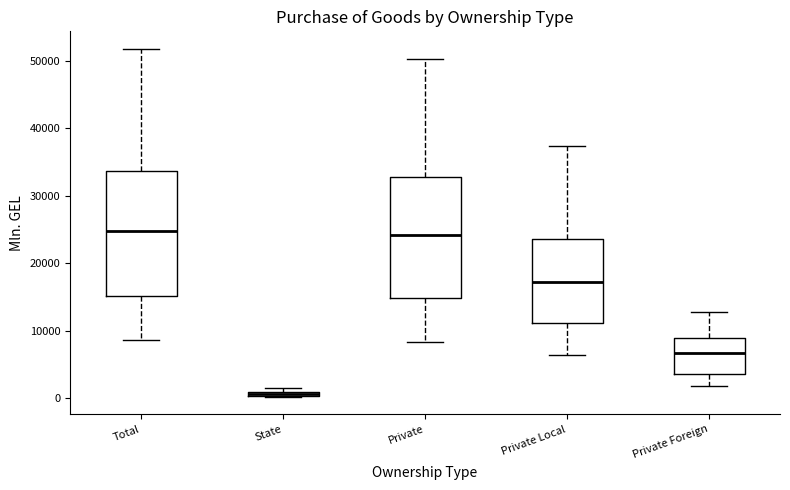

Where does the upper whisker of the box for Total end on the y-axis? The values are not printed on the chart, so give them approximately, as read against the axis.

52000